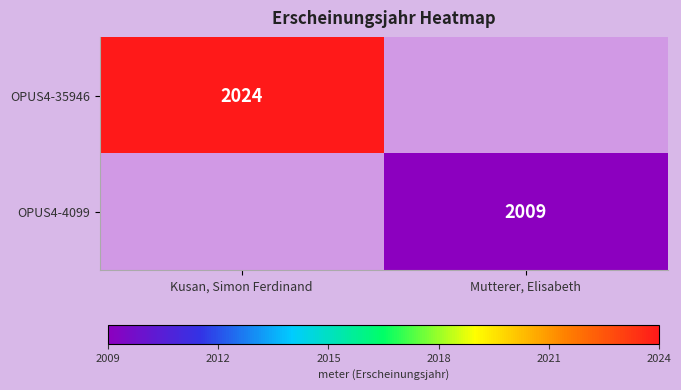

The OPUS4-4099 series shows 1167 at Mutterer, Elisabeth. True or false?

False